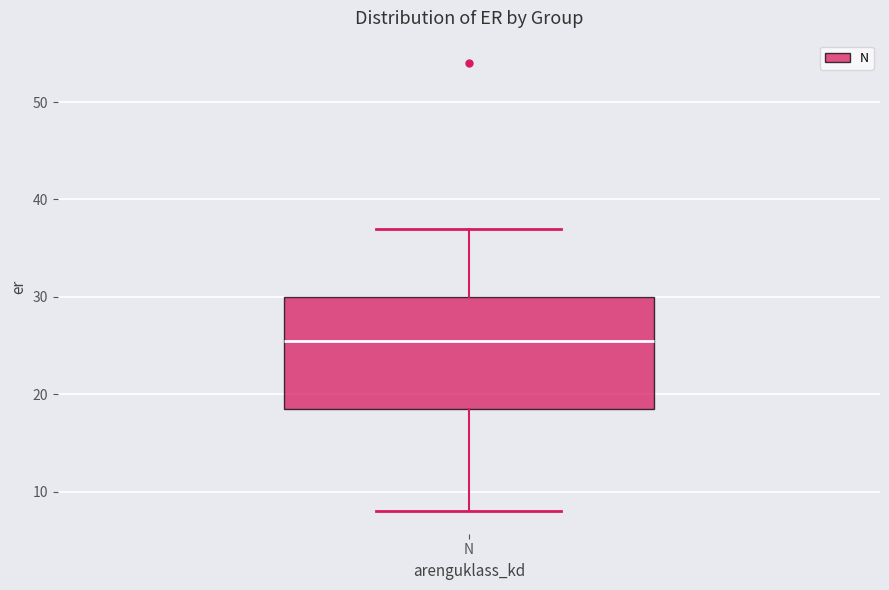

Transcribe this box plot: give where the median line is, the range the box spans, and where the two whiskers end, as read against the y-axis. The values are not printed on the chart, so give them approximately, as read against the axis.

median 26, box 19 to 30, whiskers 8 to 37